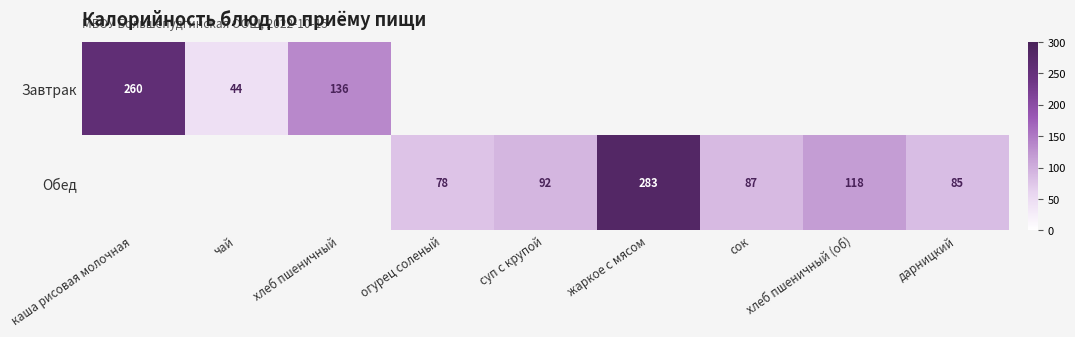

What is the minimum value shown in the chart?

44.0